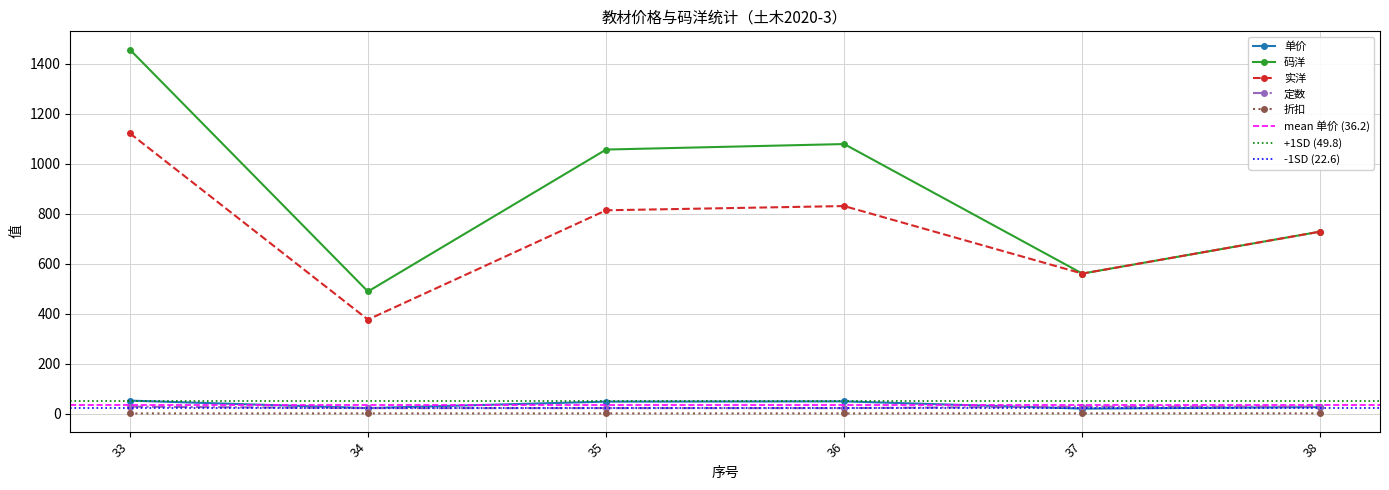

What are all the series names shown in the legend?

单价, 码洋, 实洋, 定数, 折扣